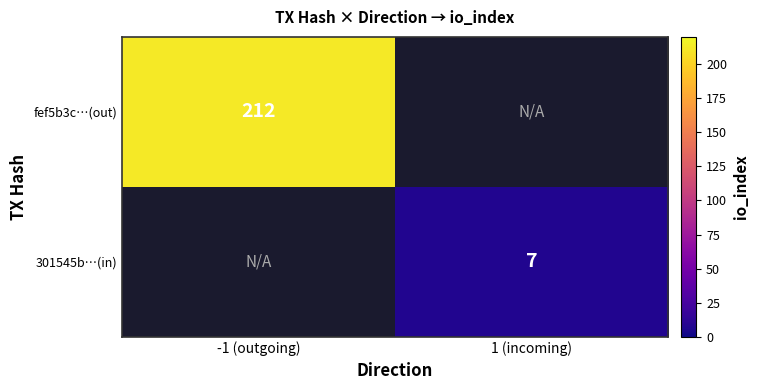

Which label corresponds to the largest value in the chart?

-1 (outgoing)